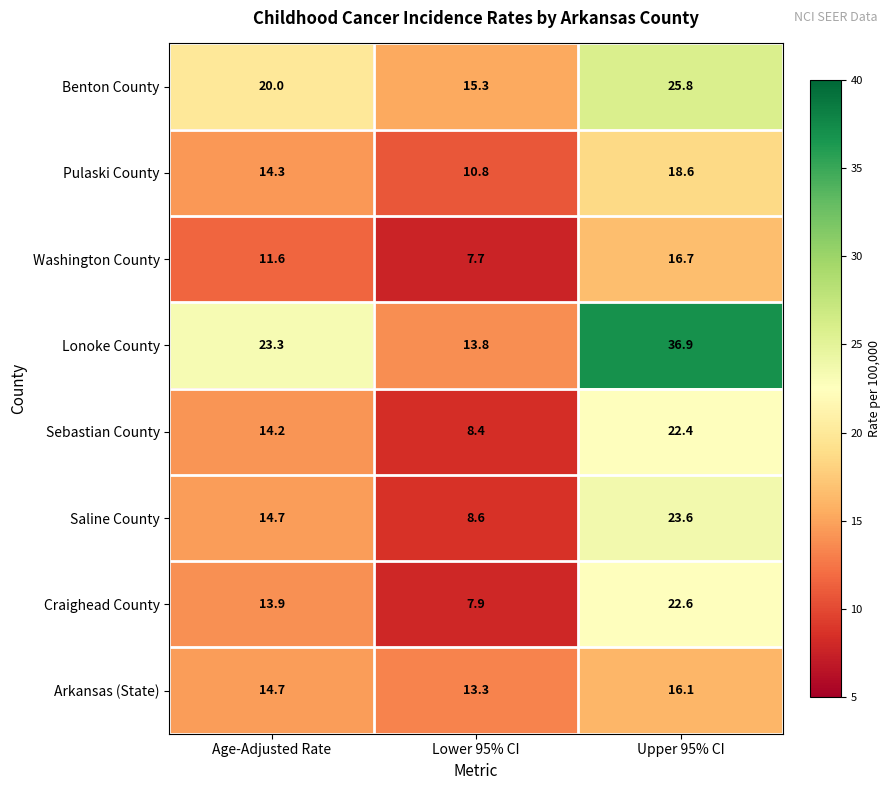

What is the difference between the Saline County values at Age-Adjusted Rate and Lower 95% CI?

6.1